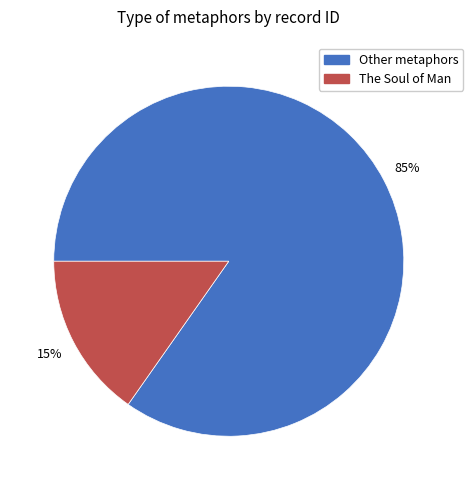

To the nearest percent, what is the average slice percentage?

50%